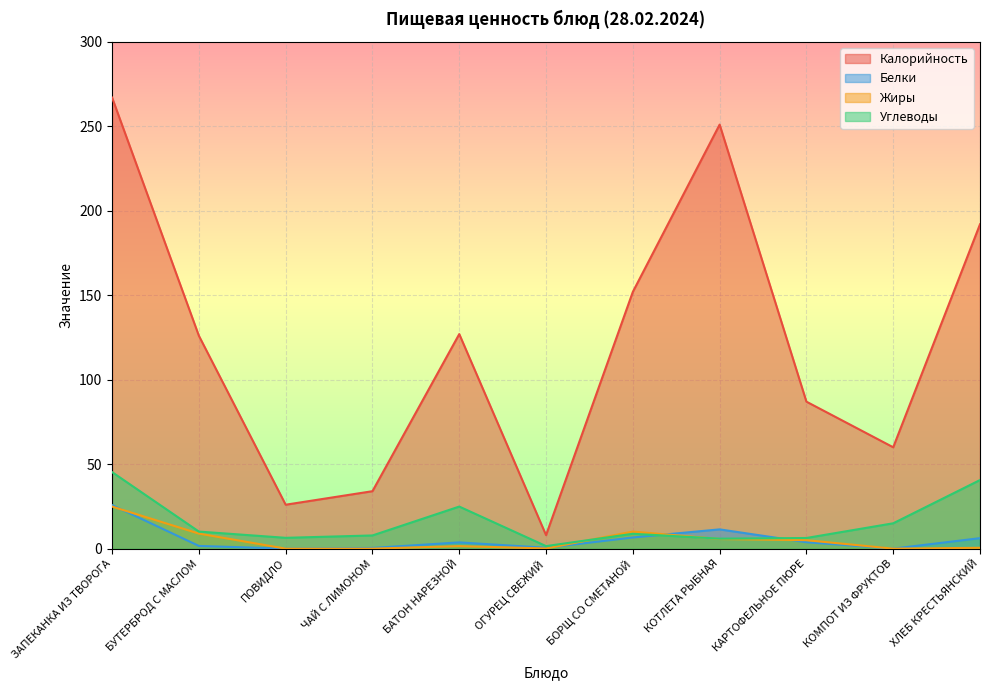

What is the spread (max minus min) of values at ЧАЙ С ЛИМОНОМ?

34.0